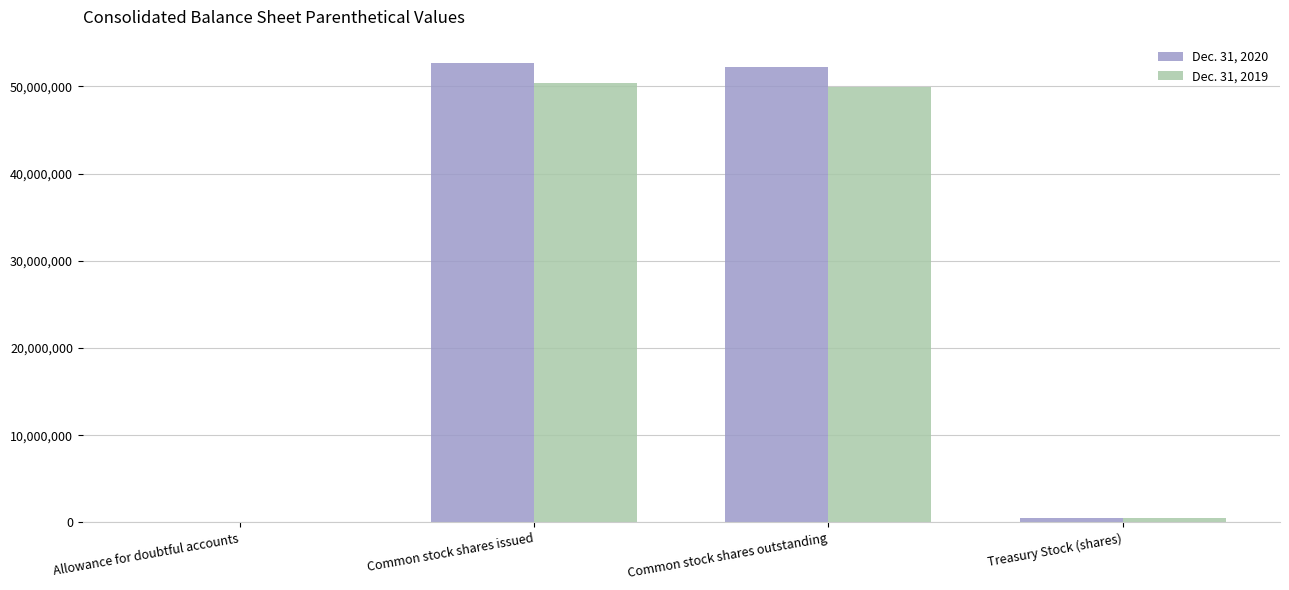

What value does the Dec. 31, 2019 series have at Common stock shares issued?

50397922